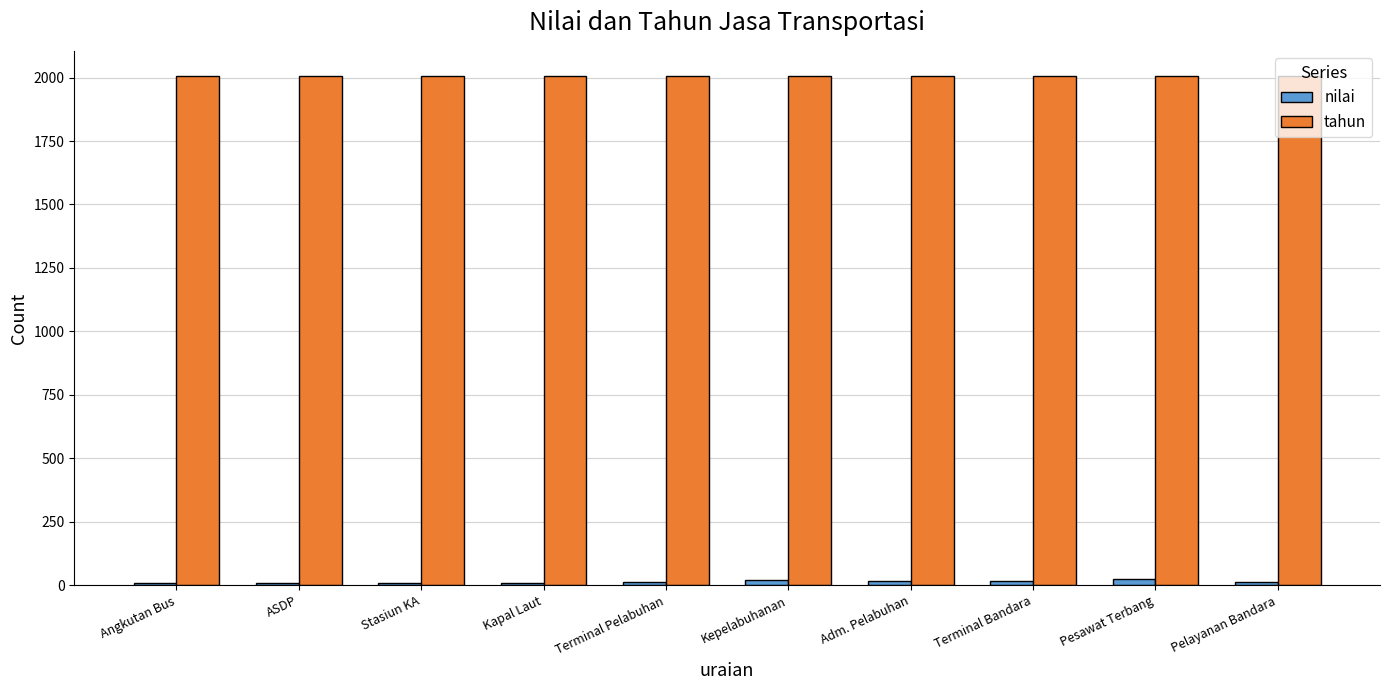

Rank the series by their maximum value, from highest to lowest.

tahun, nilai